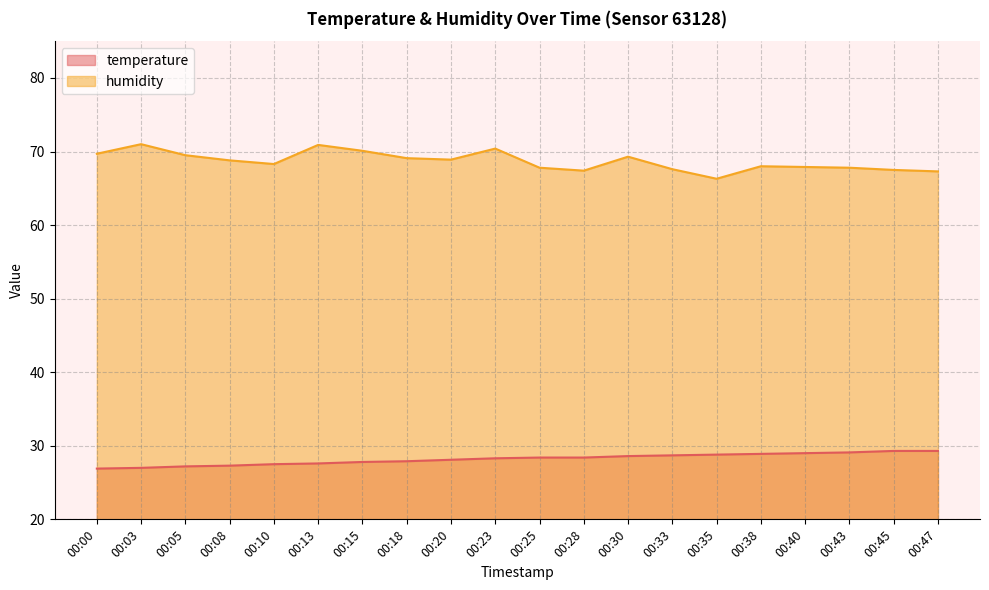

What is the sum of the humidity values at 00:23 and 00:08?

139.2